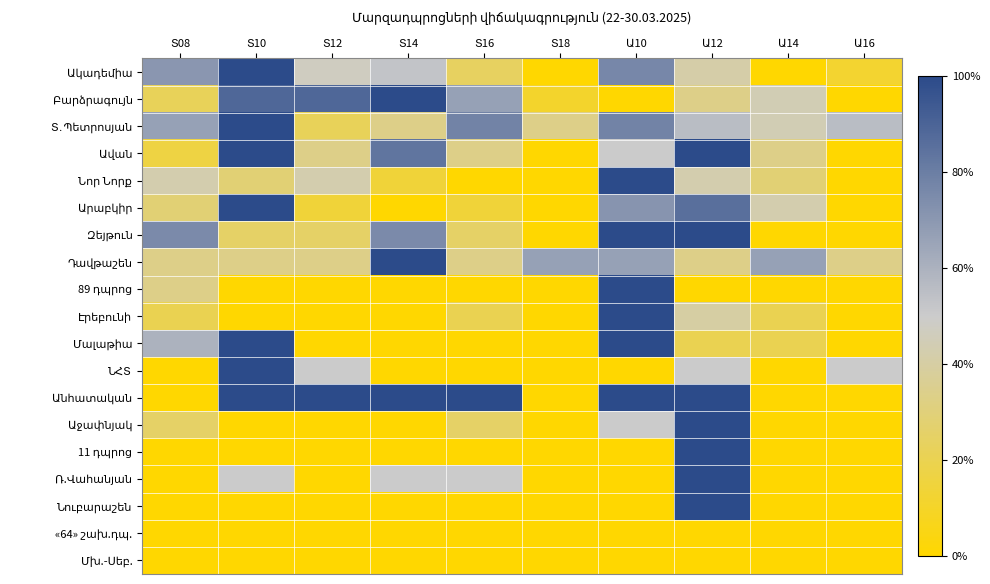

What is the difference between the highest and lowest values at Ա14?

0.7